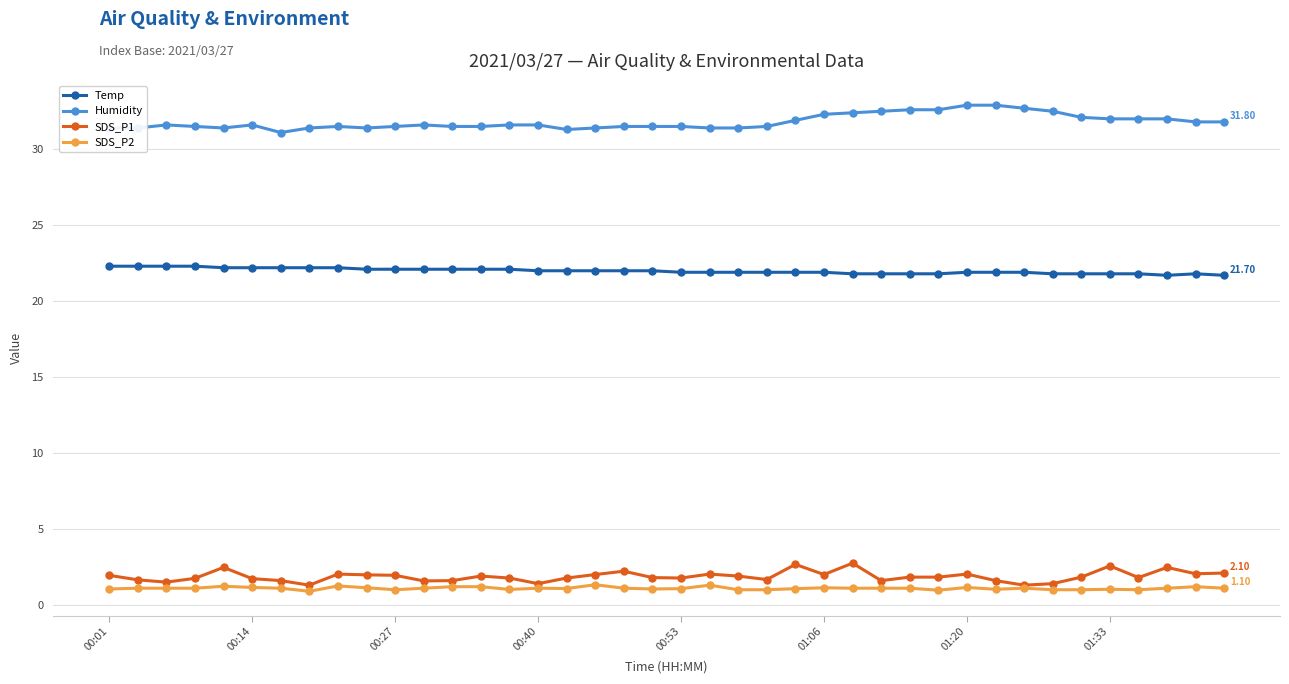

At how many categories does at least one series exceed 18?

40